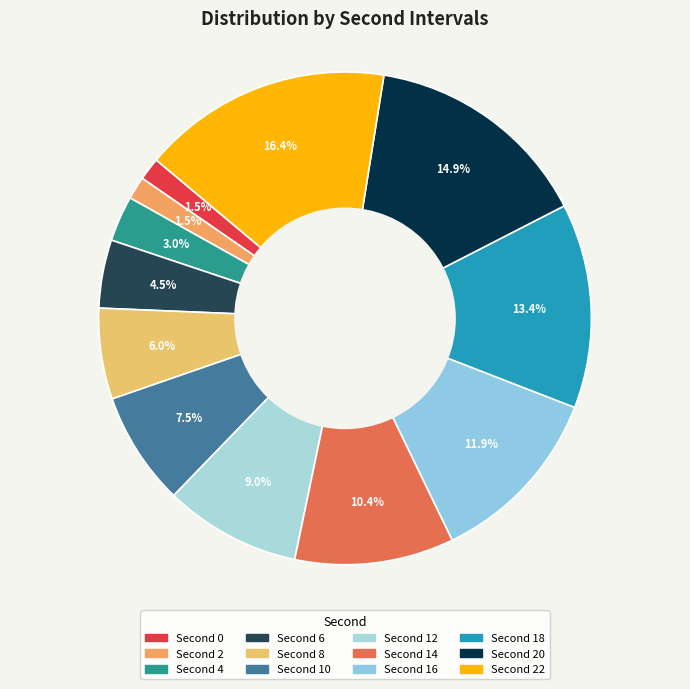

How many slices are in this pie chart?

12